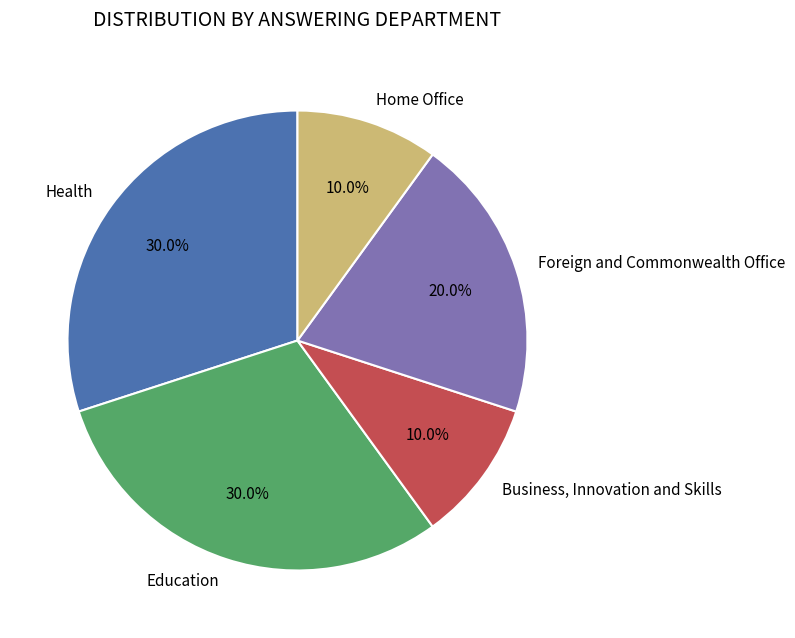

What is the total percentage of Home Office and Health?

40.0%